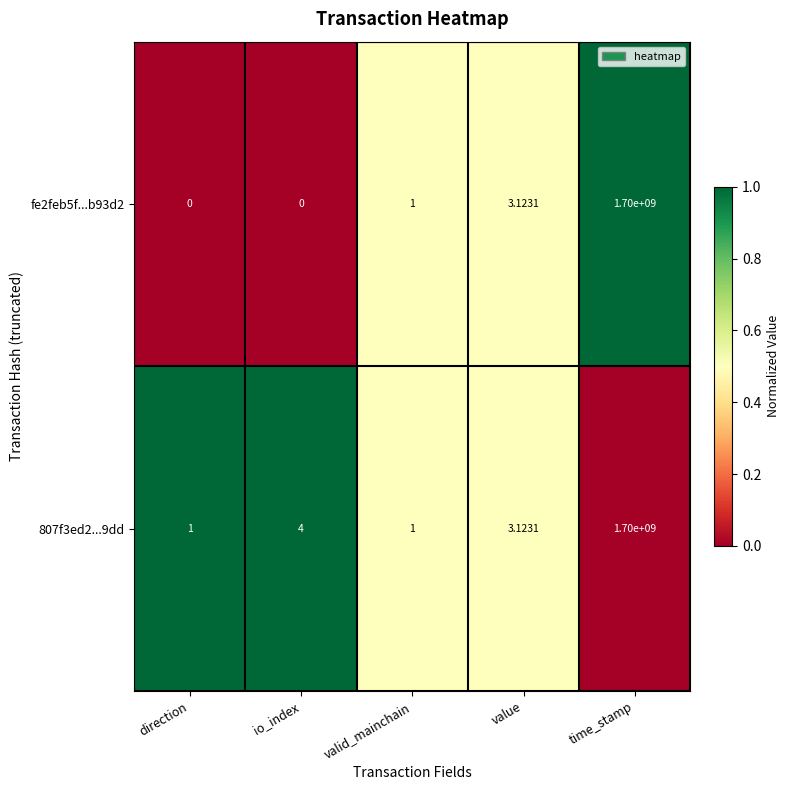

At which label is fe2feb5f...b93d2 closest to 850000000?

value